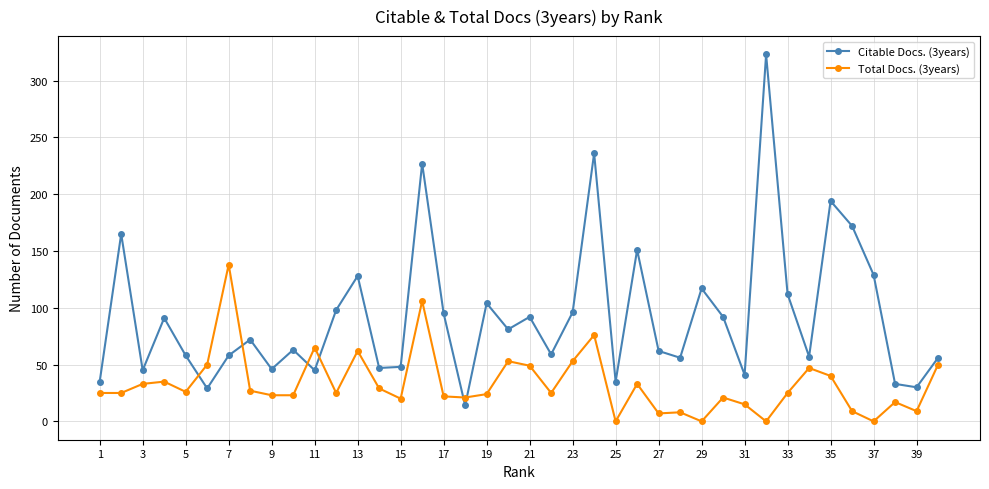

Which series has the largest total across all categories?

Citable Docs. (3years)